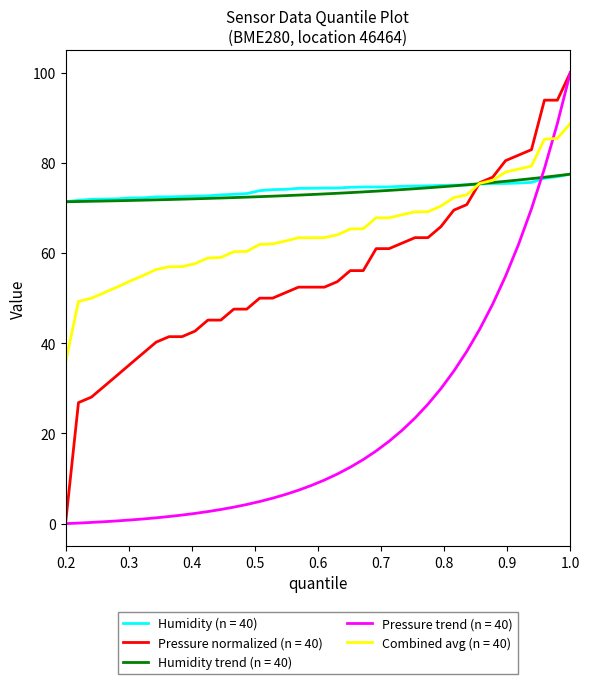

What is the highest value of the Humidity (n = 40) series?

77.5